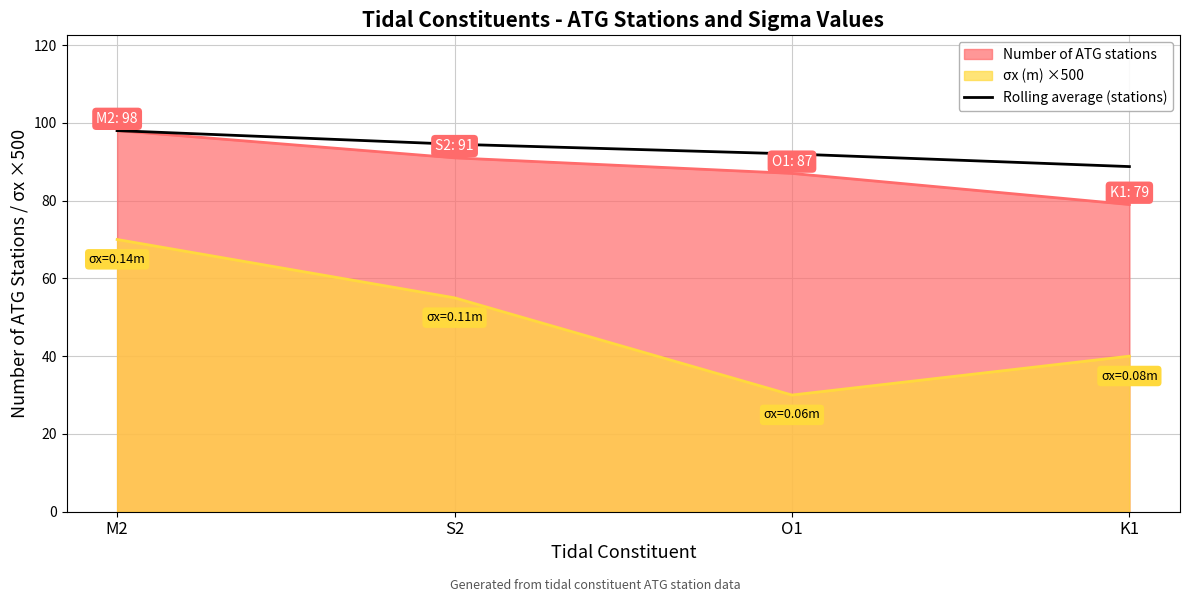

What is the difference between the highest and lowest values at S2?

39.5